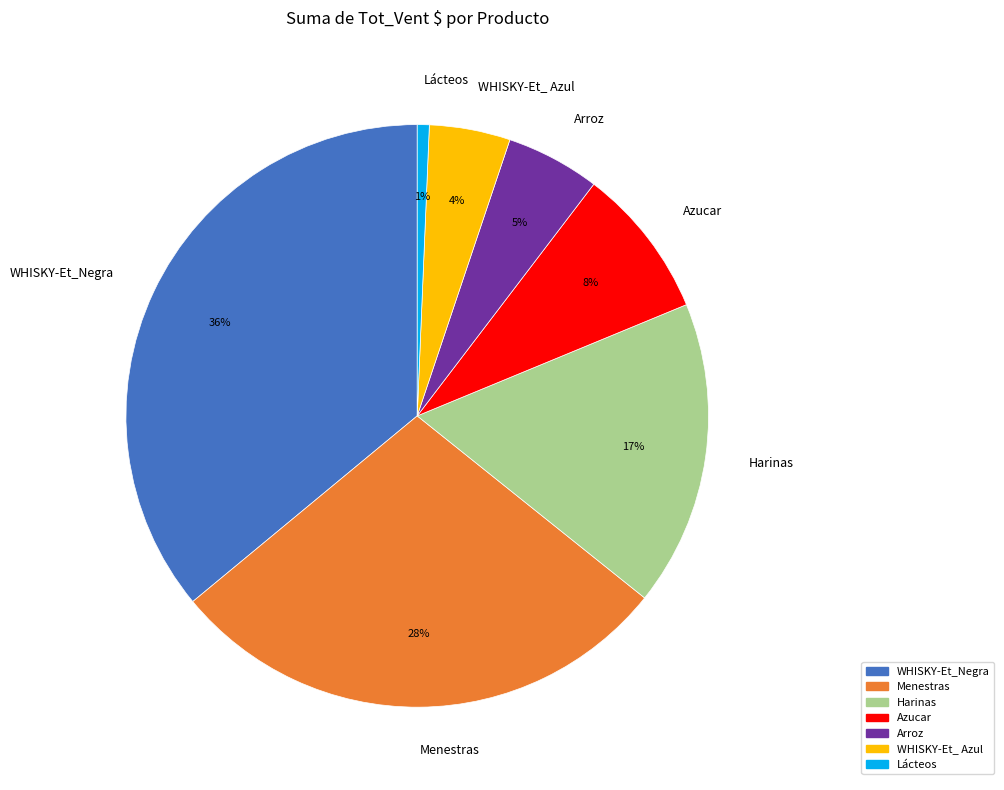

What is the largest slice in the pie chart?

WHISKY-Et_Negra